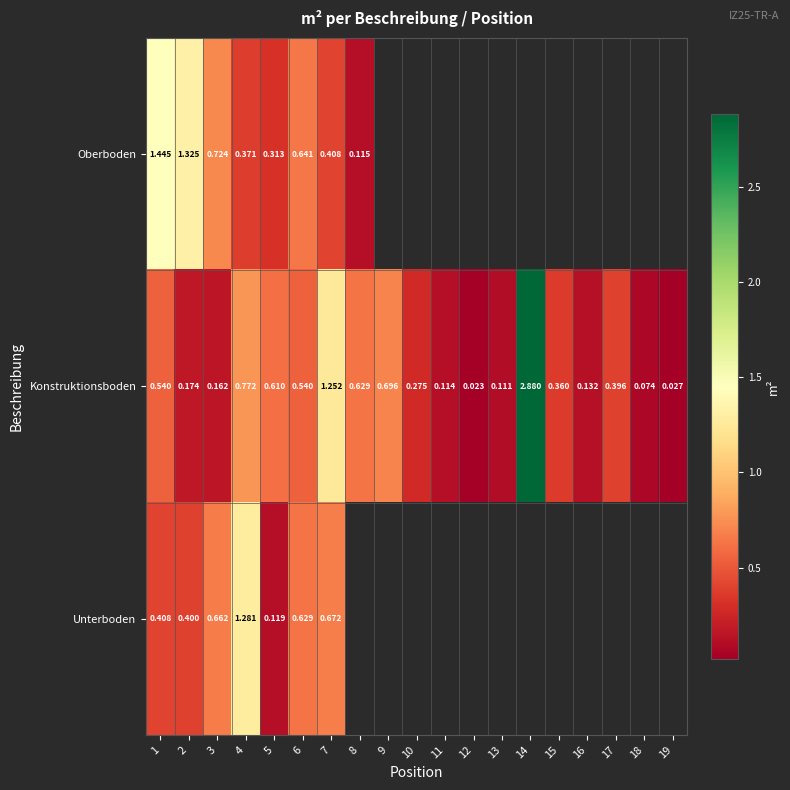

Is the value of Konstruktionsboden at 3 greater than the value of Oberboden at 3?

No